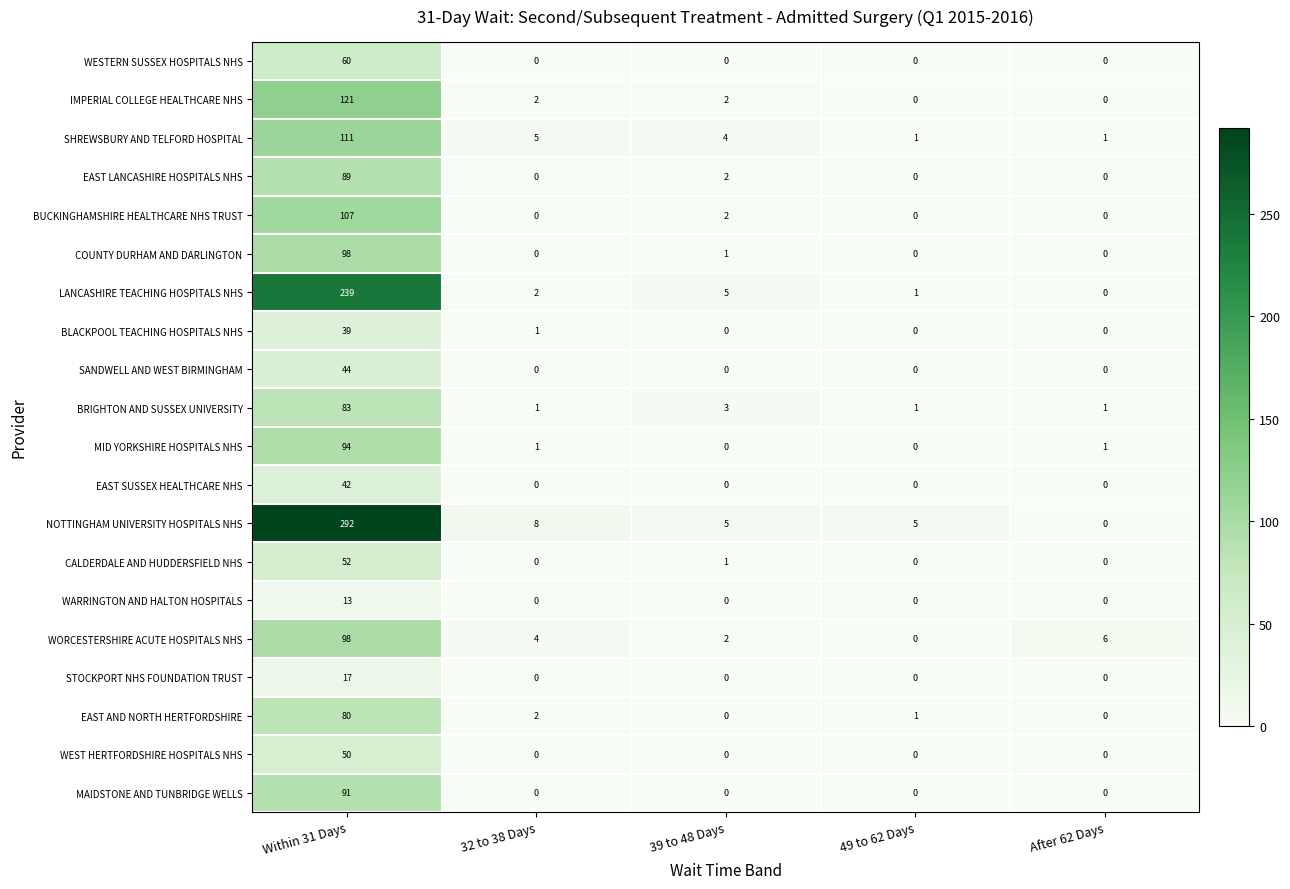

What is the average value of the SANDWELL AND WEST BIRMINGHAM series?

9